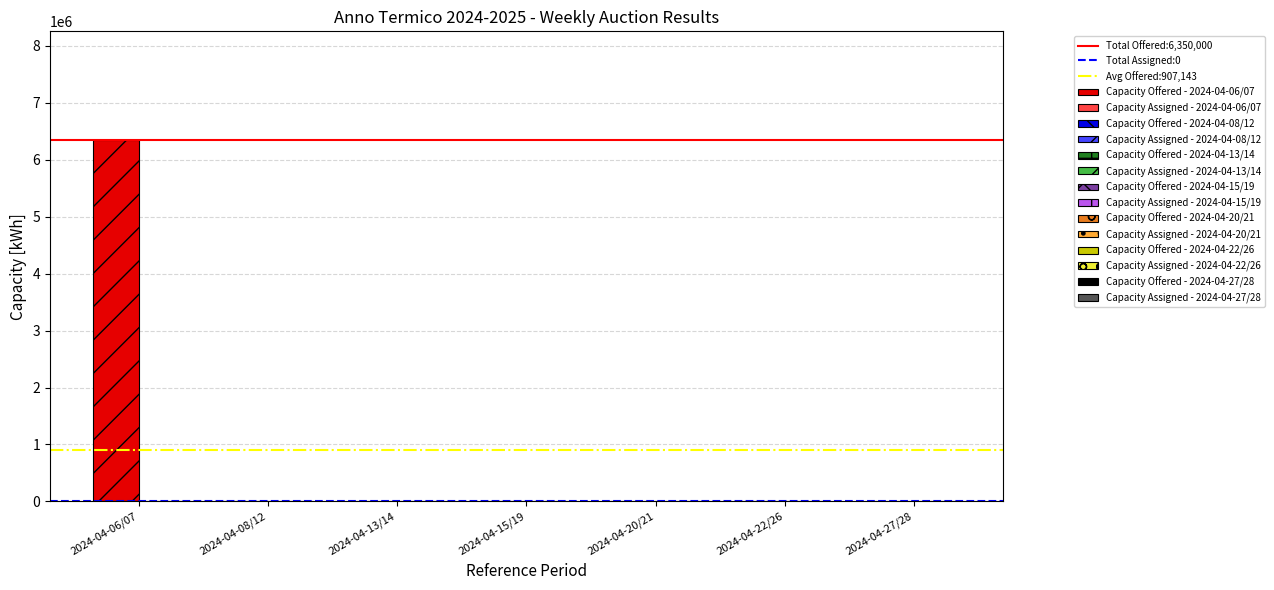

List the labels in order of Total Assigned:0 value, smallest first.

2024-04-06/07, 2024-04-08/12